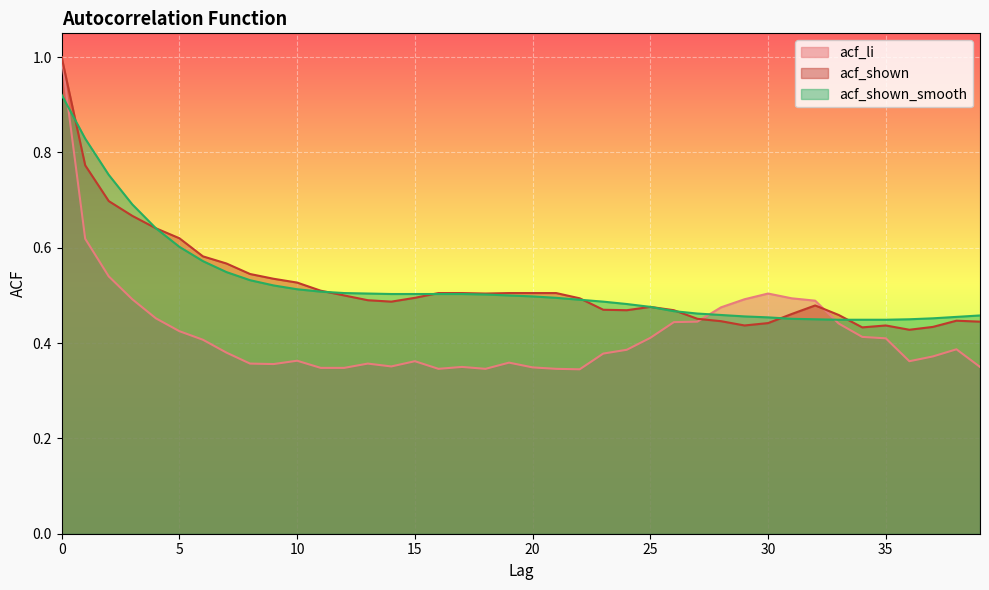

Which series has the largest range (max minus min)?

acf_li